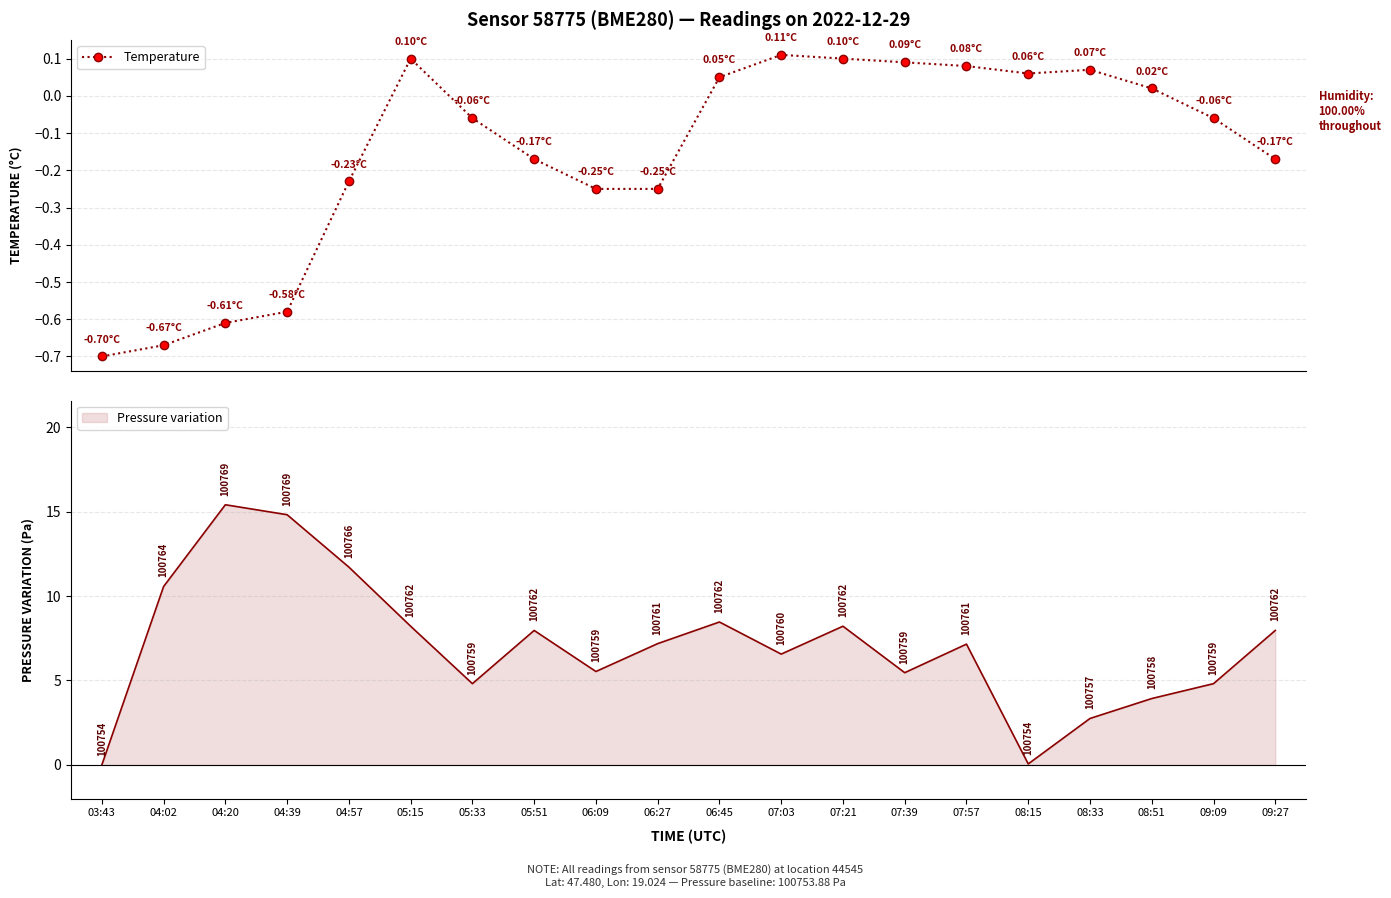

Which has a higher value, 05:15 or 03:43?

05:15